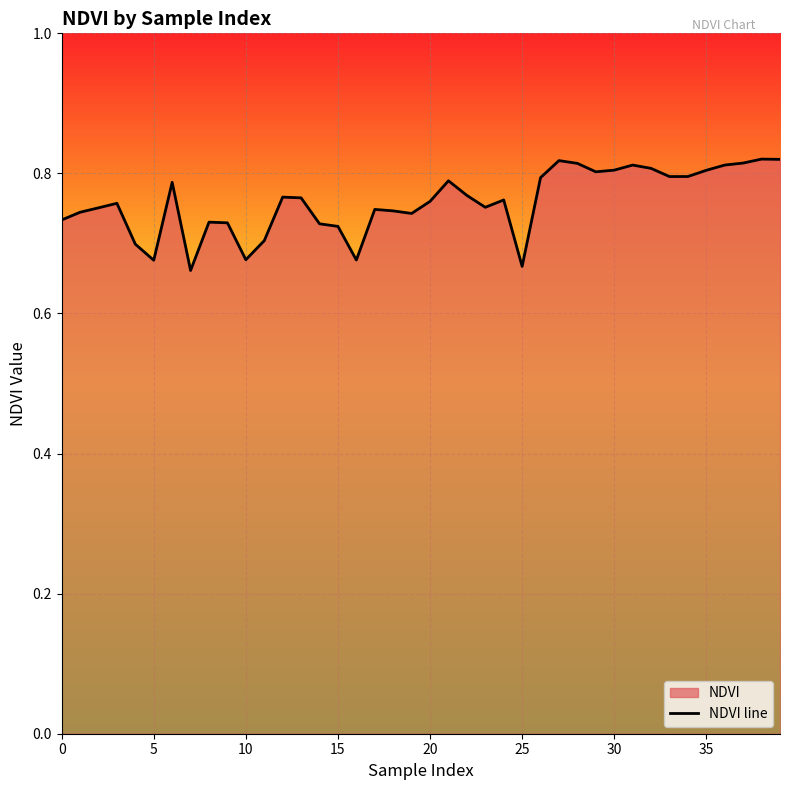

Reading left to right, list all the values displayed in this chart.

0.7	0.7	0.8	0.8	0.7	0.7	0.8	0.7	0.7	0.7	0.7	0.7	0.8	0.8	0.7	0.7	0.7	0.7	0.7	0.7	0.8	0.8	0.8	0.8	0.8	0.7	0.8	0.8	0.8	0.8	0.8	0.8	0.8	0.8	0.8	0.8	0.8	0.8	0.8	0.8